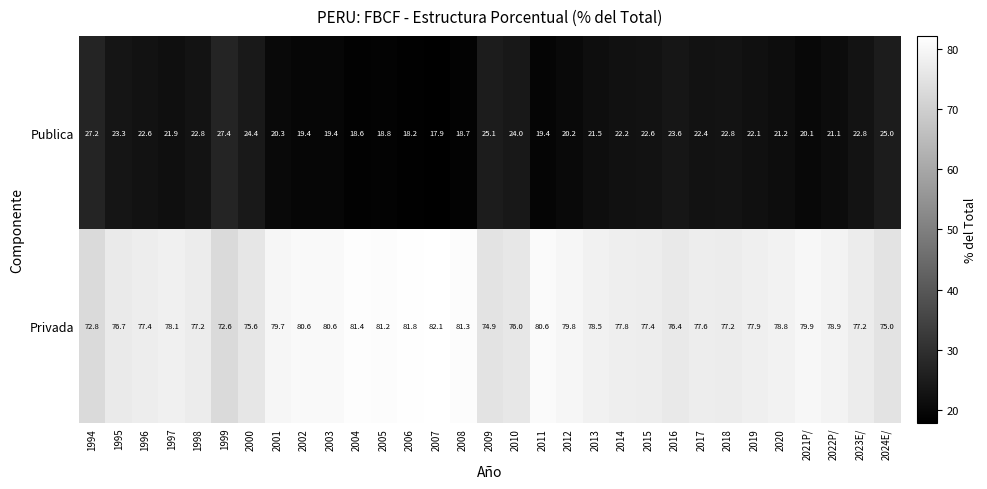

What is the difference between the highest and lowest values at 2022P/?

57.8